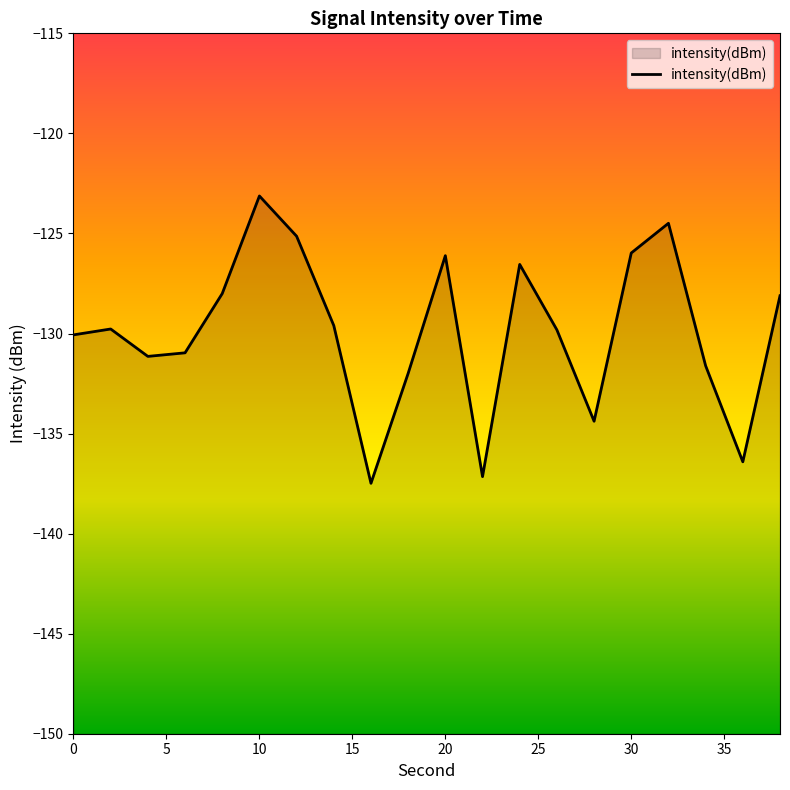

What is the greatest value displayed?

-123.1